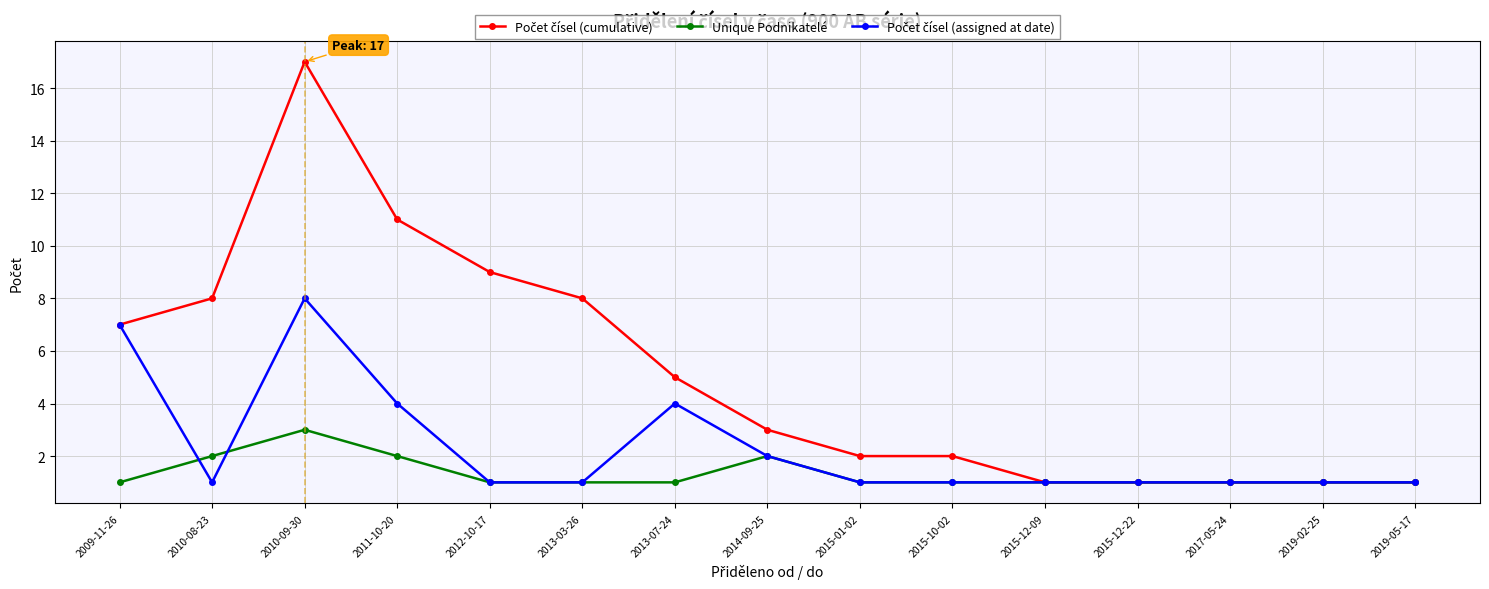

Which category has the highest value across all series?

2010-09-30